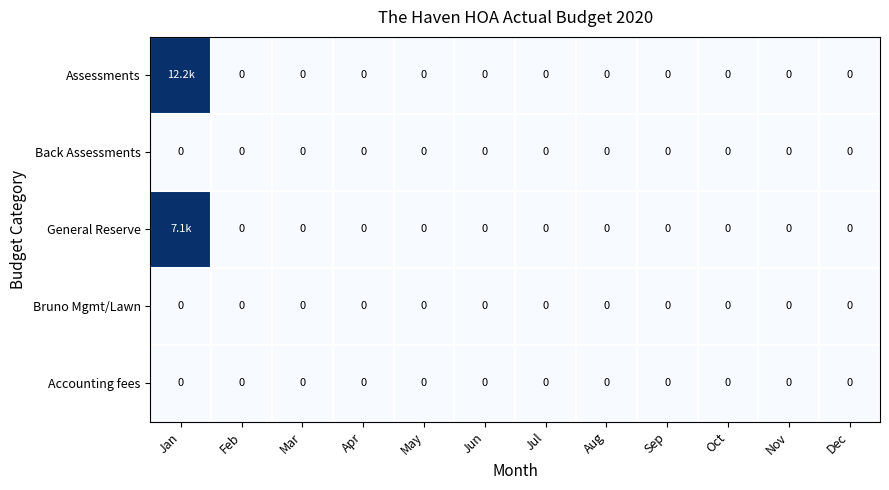

Is it true that Bruno Mgmt/Lawn equals 0 at Jul?

True